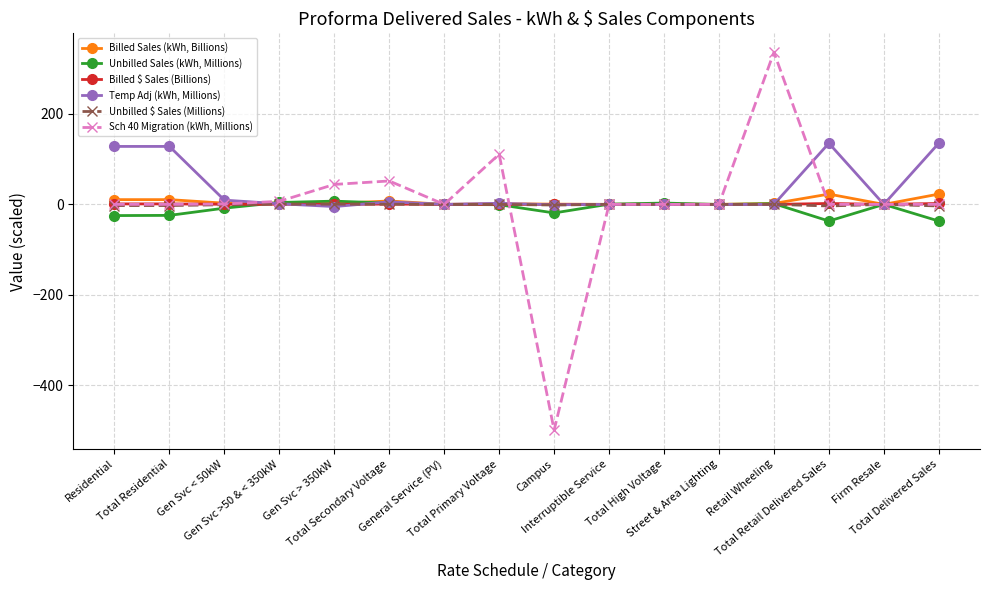

True or false: Billed Sales (kWh, Billions) has more than 1 interior local peaks.

True